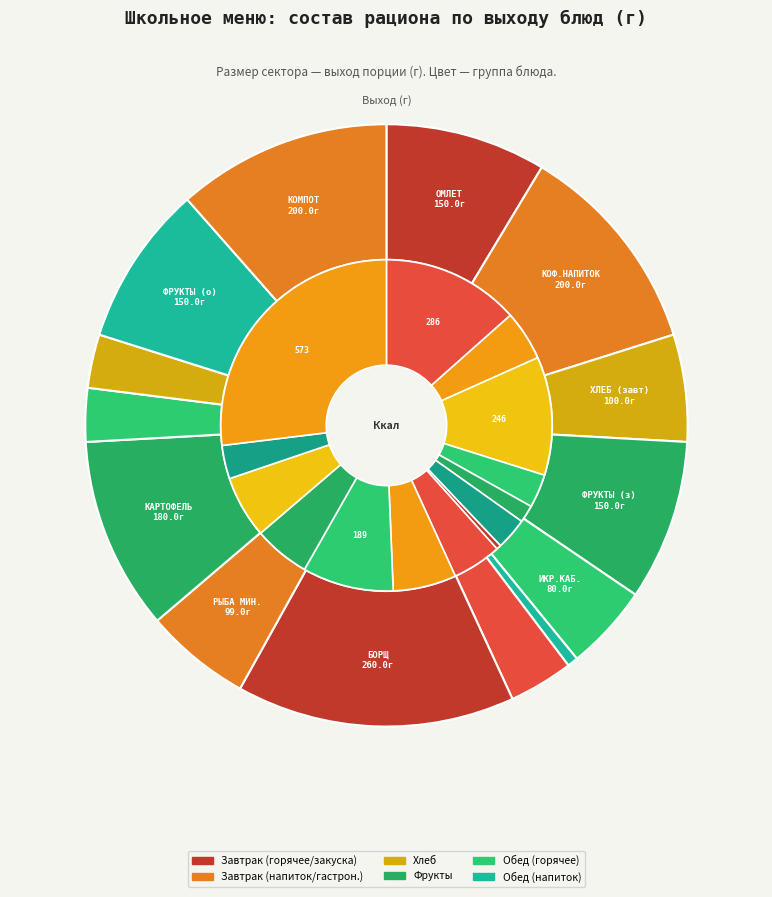

To the nearest percent, what is the average slice percentage?

7%